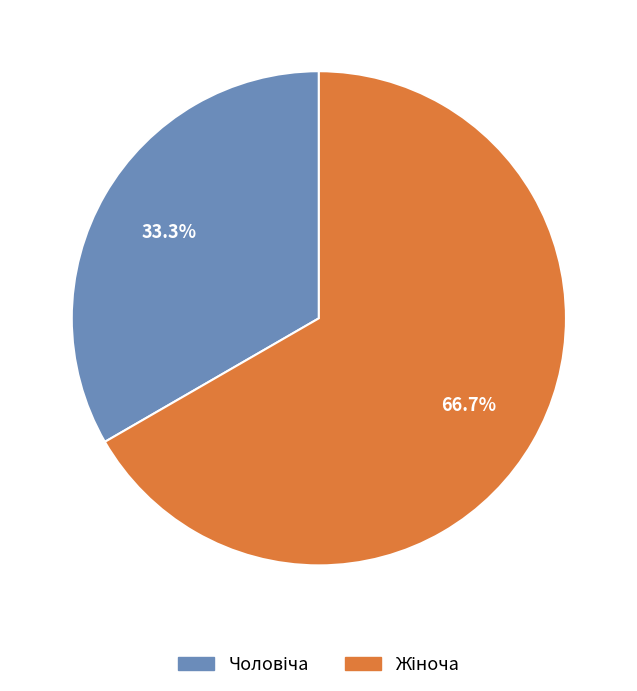

To the nearest percent, what is the difference between the largest and smallest slice percentages?

33%